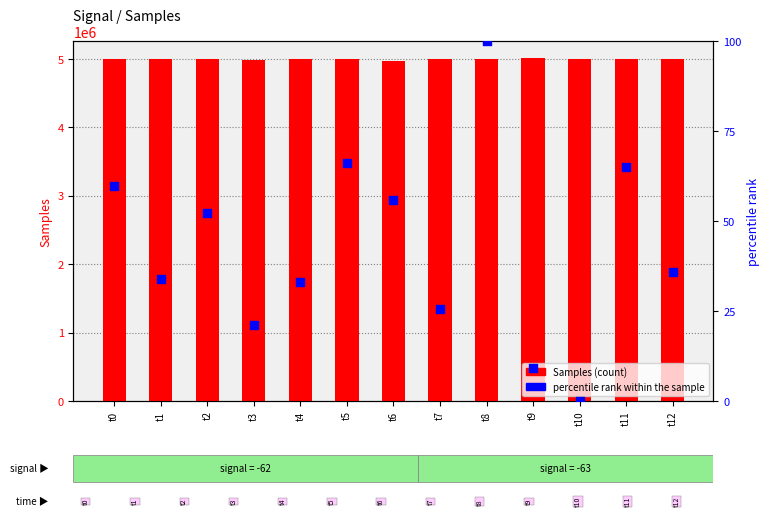

Which series has the largest total across all categories?

Samples